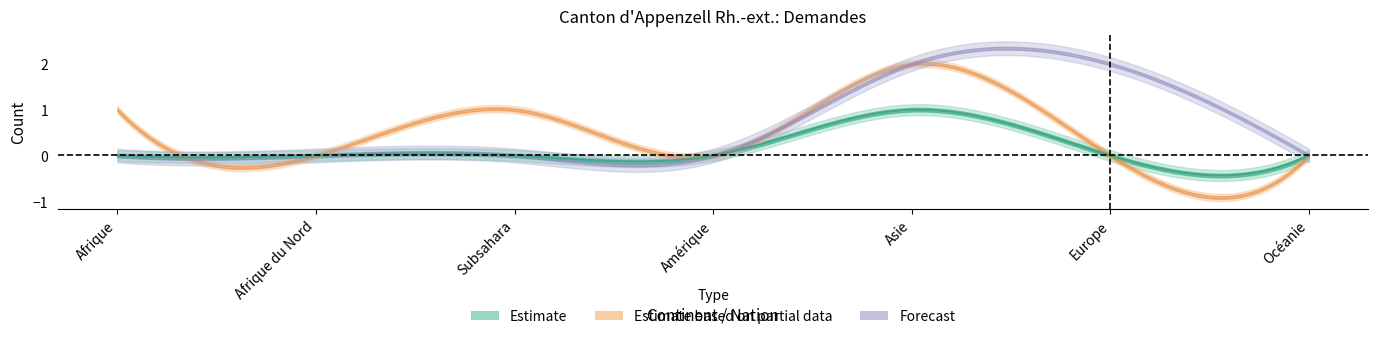

What is the label of the 5th point from the right?

Subsahara